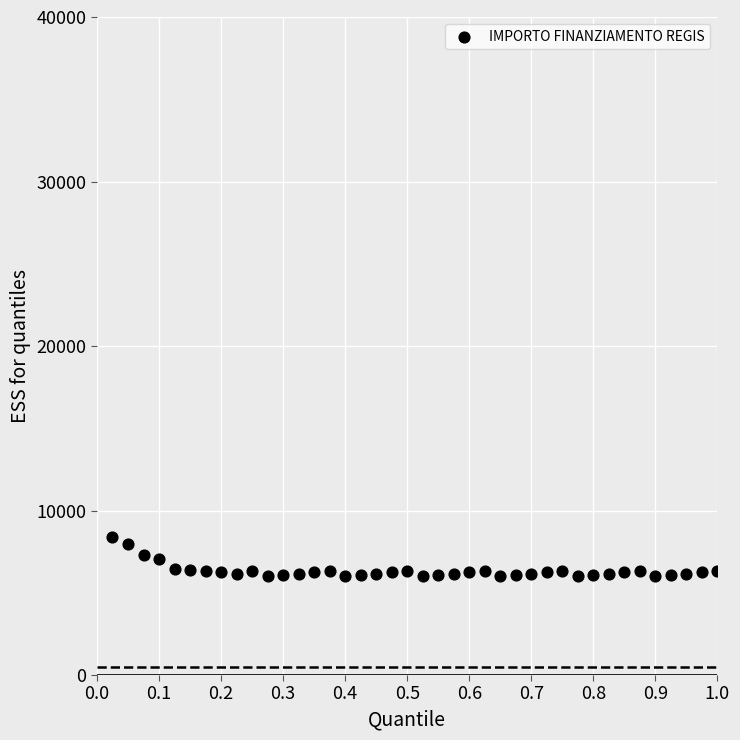

What is the range of Y values (max minus min)?

2366.0